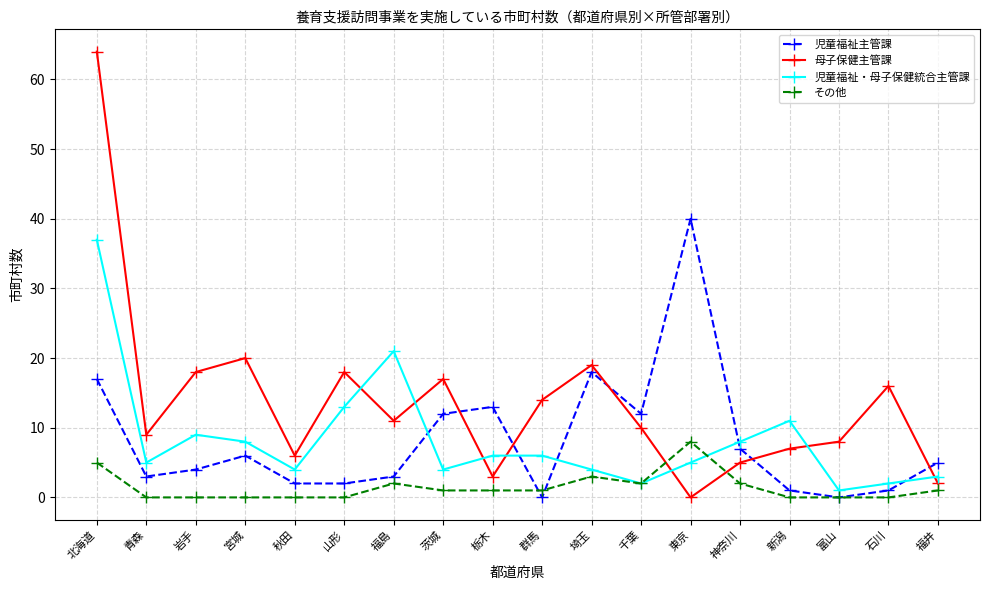

True or false: 児童福祉・母子保健統合主管課 has a value of 3 at 福井.

True